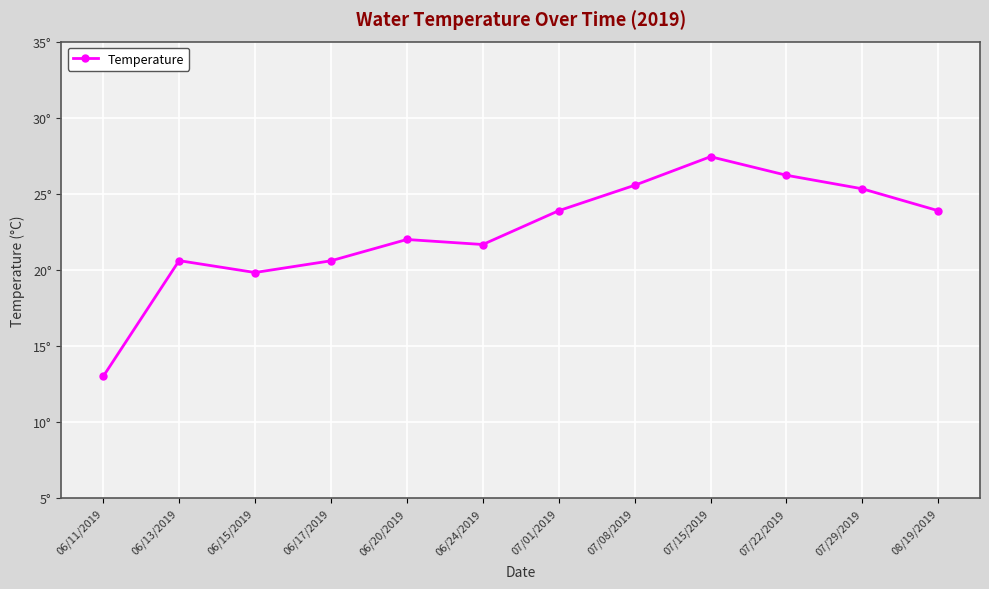

What is the sum of the values at 06/17/2019 and 06/11/2019?

33.6